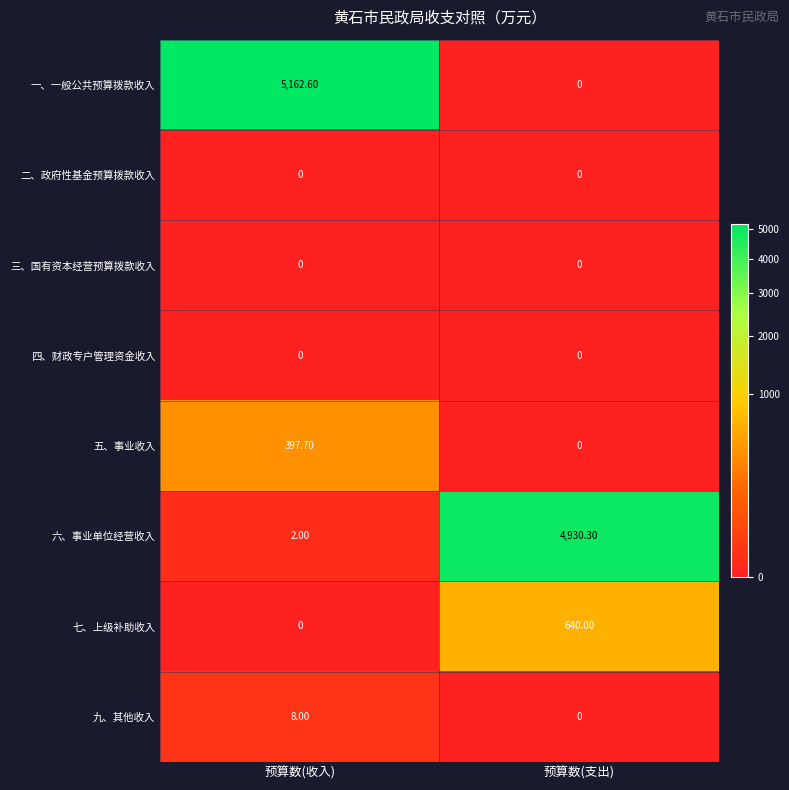

Which category has the lowest value in the 六、事业单位经营收入 series?

预算数(收入)